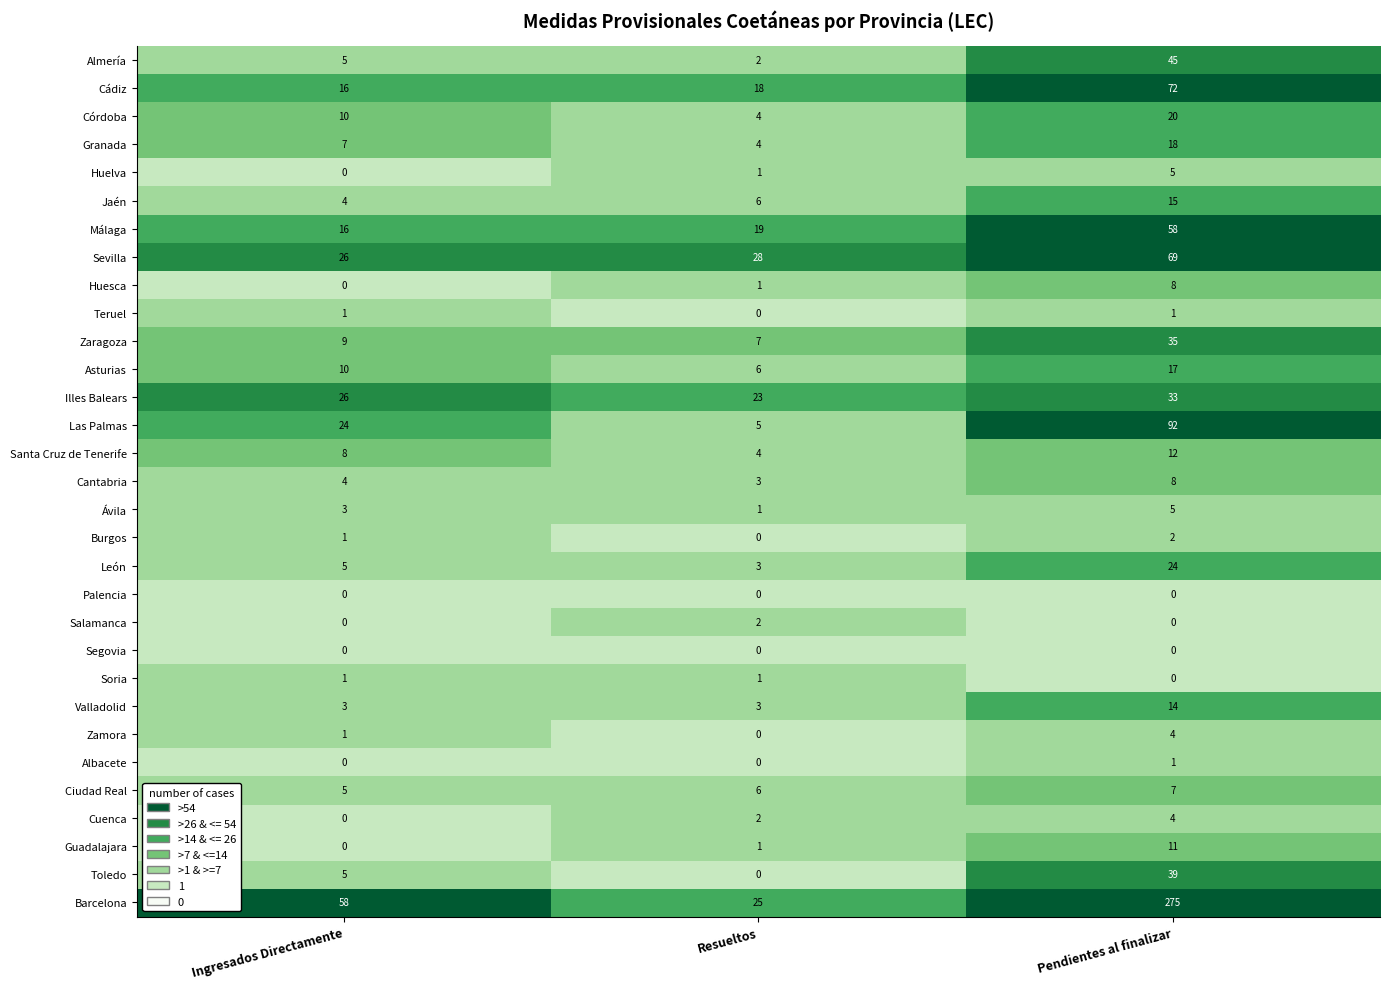

Which category has the highest value across all series?

Pendientes al finalizar